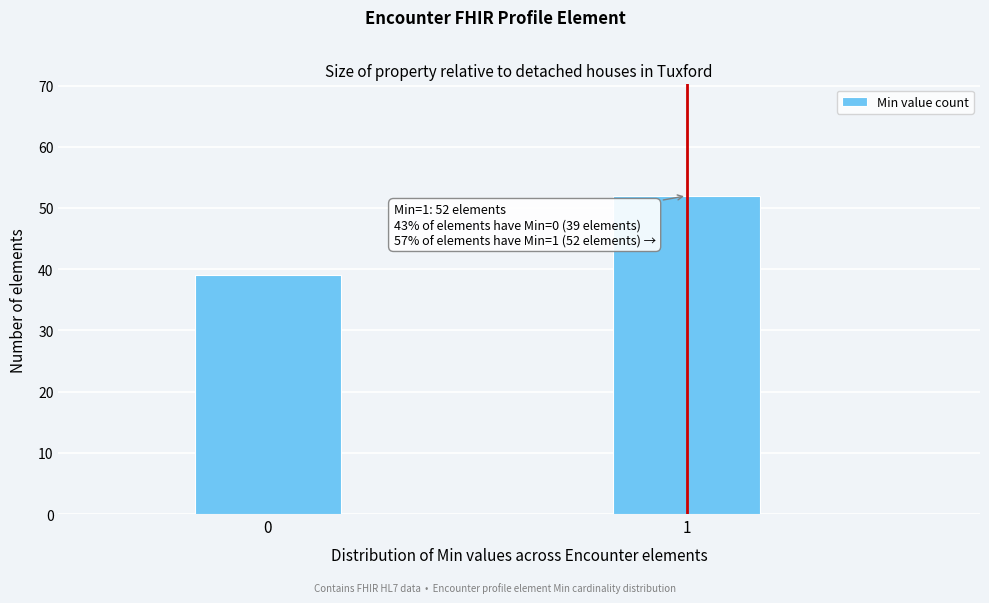

Reading left to right, transcribe all the data shown in this chart.

39	52